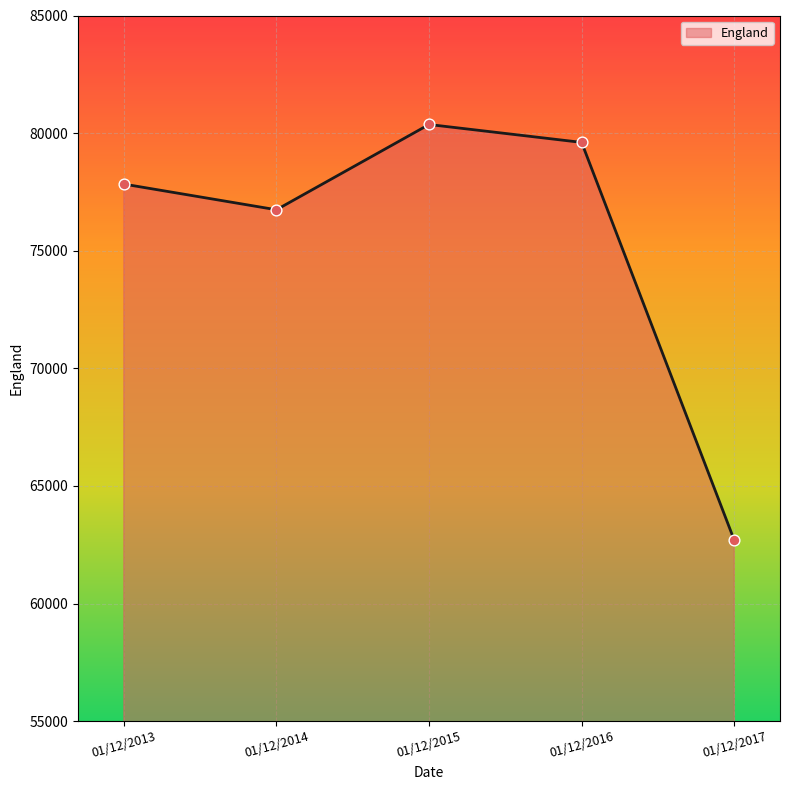

Which has a higher value, 01/12/2015 or 01/12/2014?

01/12/2015